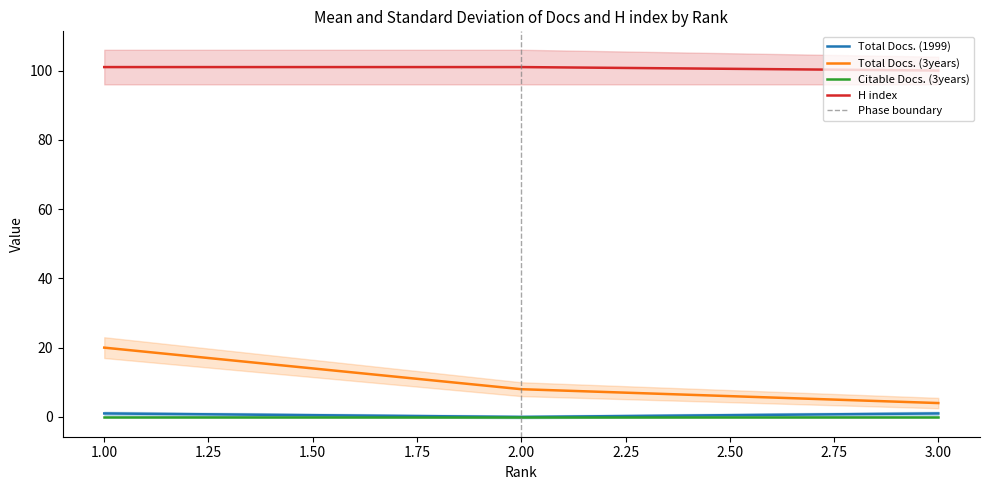

Is the value of Total Docs. (1999) at 2.00 greater than the value of Total Docs. (3years) at 2.00?

No